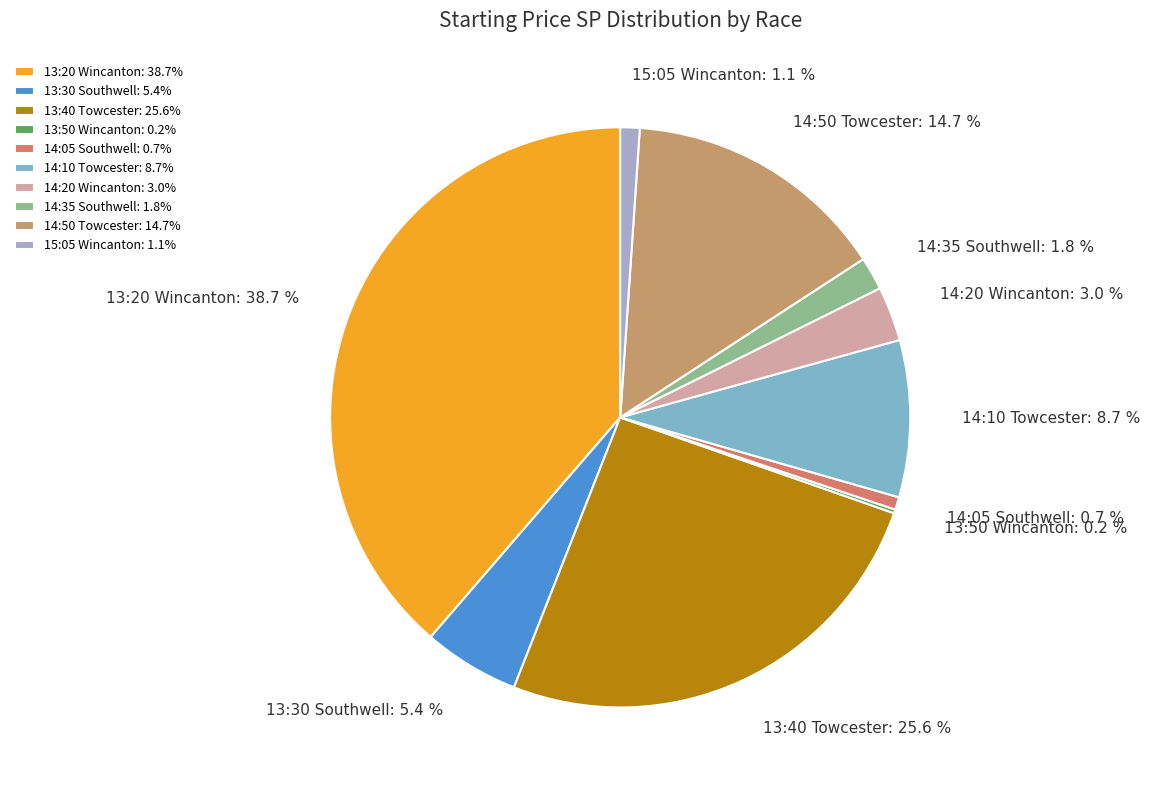

Which category has the biggest portion of the pie?

13:20 Wincanton